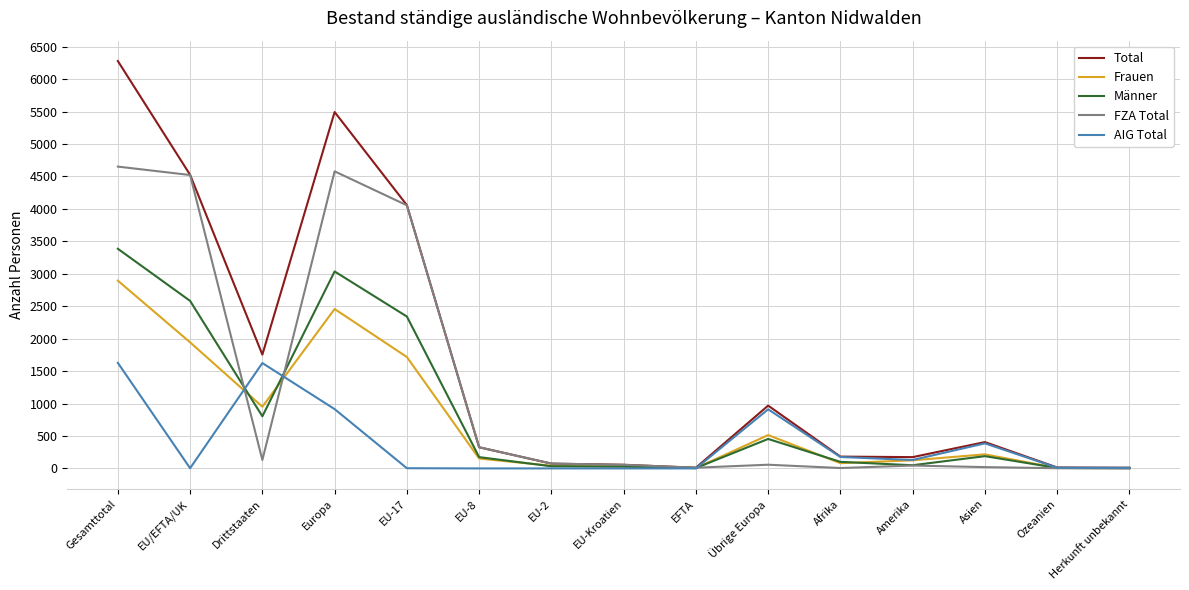

Rank the series by their maximum value, from lowest to highest.

AIG Total, Frauen, Männer, FZA Total, Total